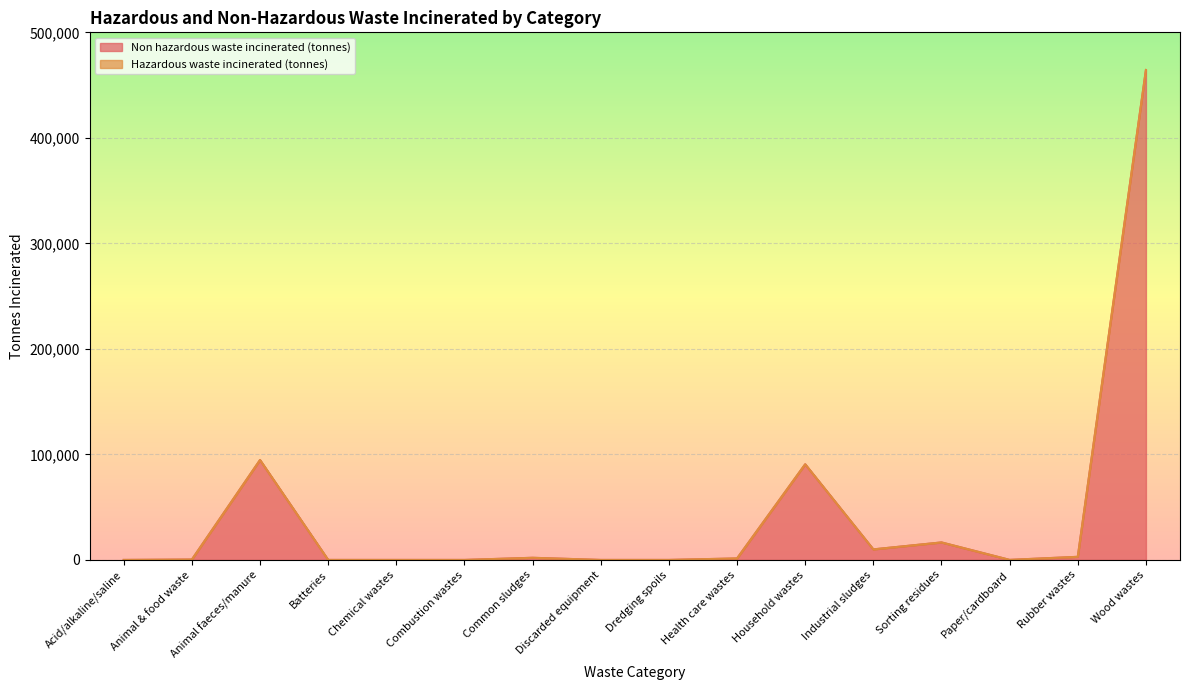

At which label is the value closest to 232155?

Animal faeces/manure